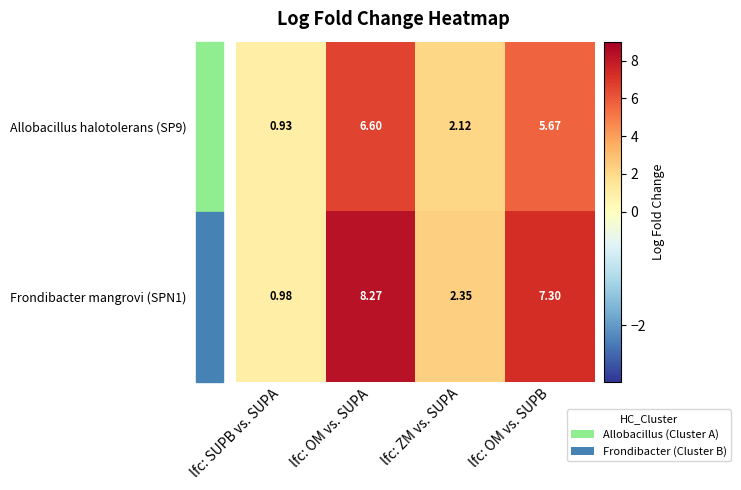

Is the value of Allobacillus halotolerans (SP9) at lfc: ZM vs. SUPA greater than the value of Frondibacter mangrovi (SPN1) at lfc: SUPB vs. SUPA?

Yes